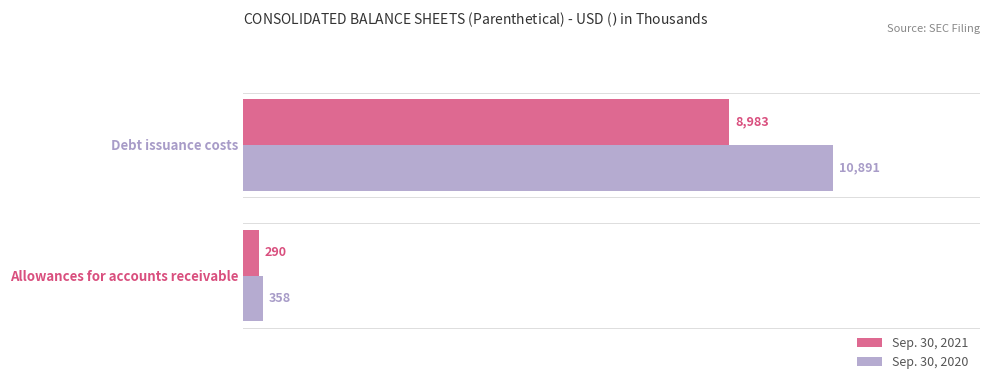

What is the maximum value shown in the chart?

10891